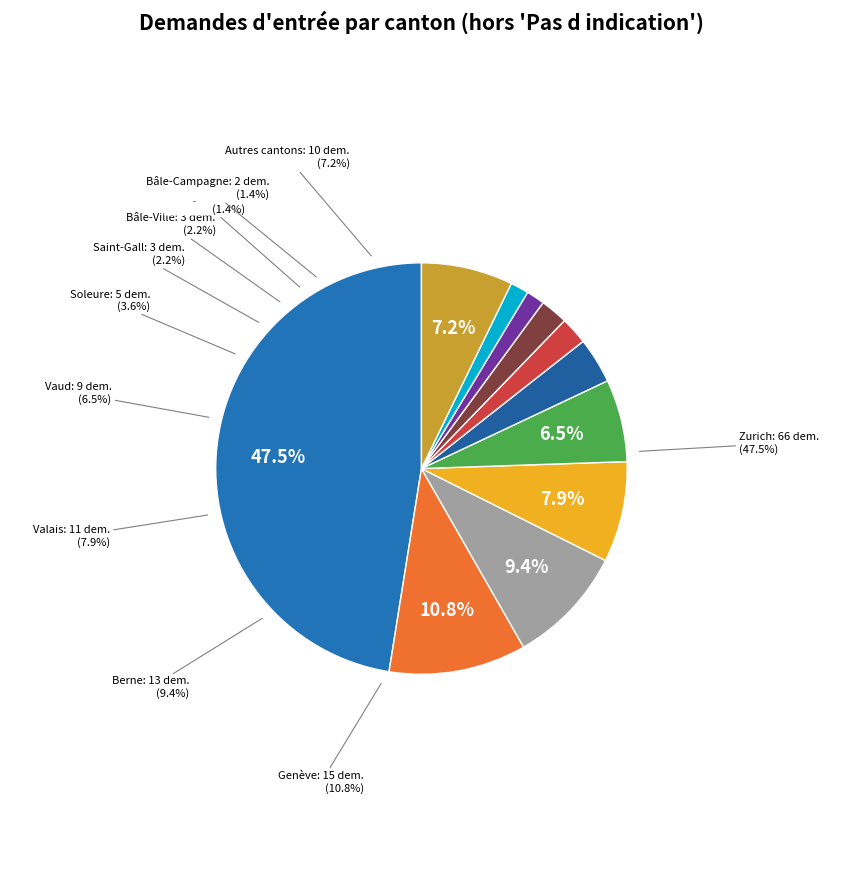

Which category has the smallest portion of the pie?

Appenzell Rh.-ext.